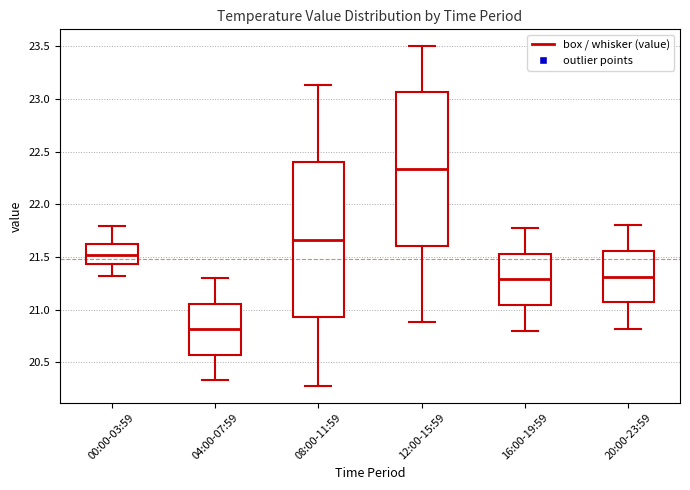

Which box has the highest median line?

12:00-15:59